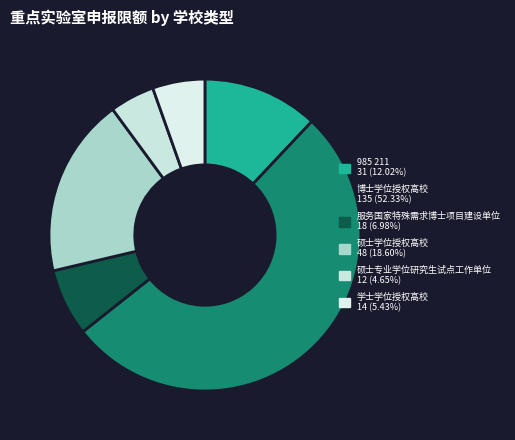

Count the number of slices in the pie.

6